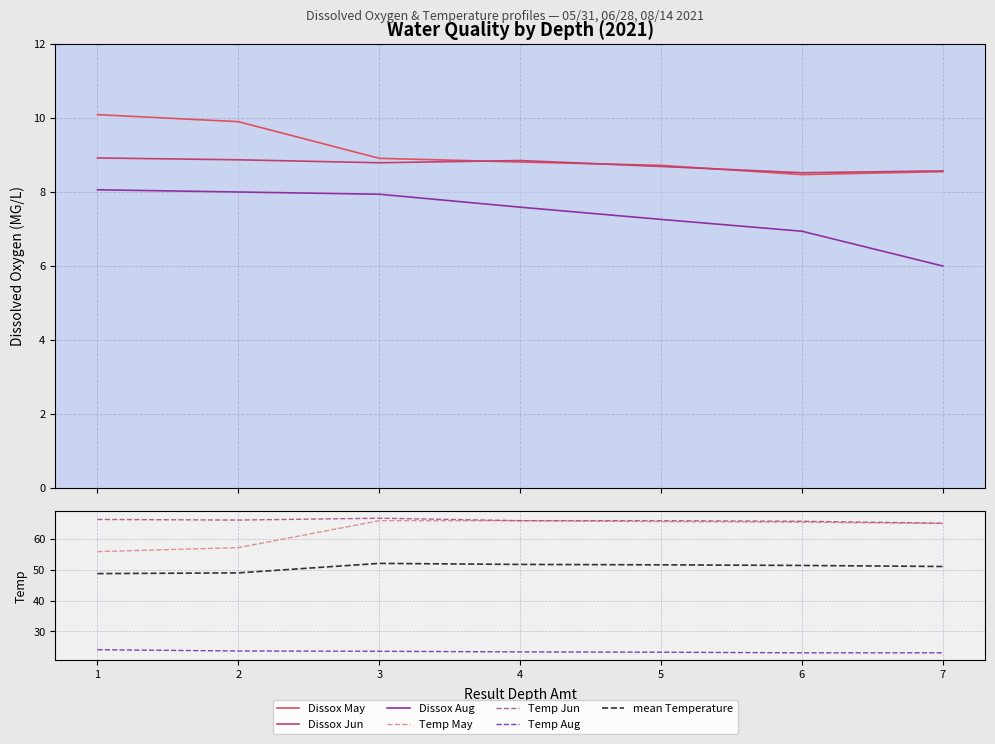

What is the maximum value shown in the chart?

10.1